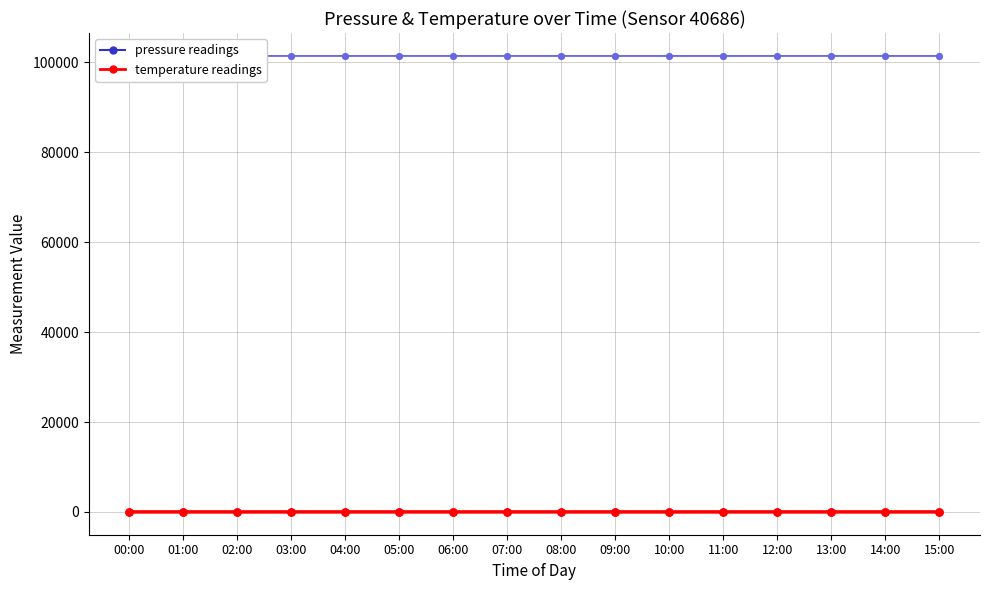

What is the value of the temperature_c point at the 1st from the left?

9.4